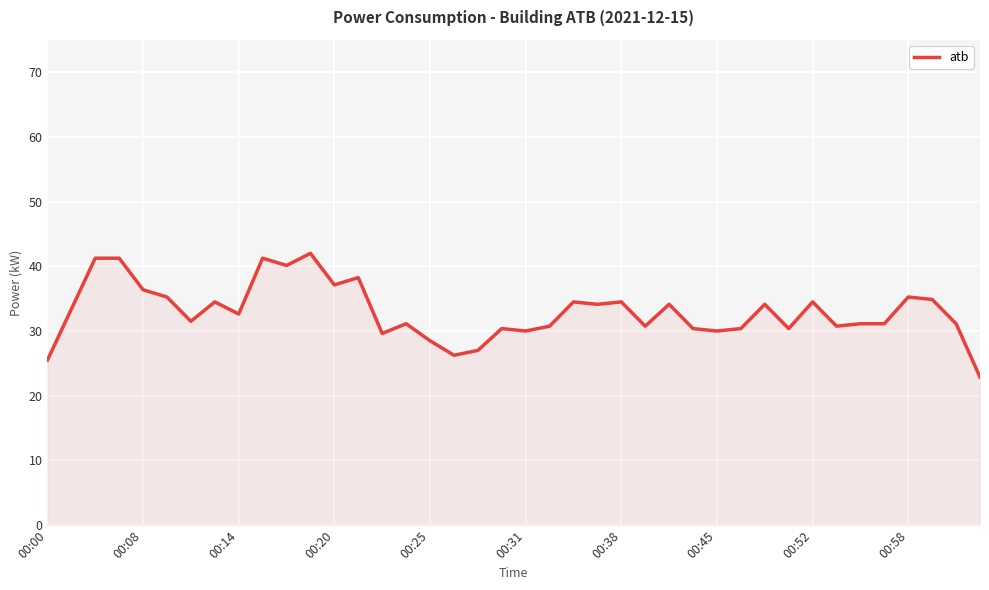

What is the minimum value shown in the chart?

22.9